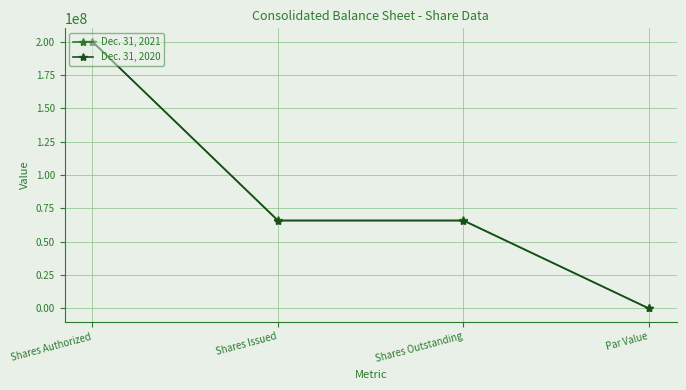

True or false: Dec. 31, 2020 has a value of 65868000 at Shares Outstanding.

True